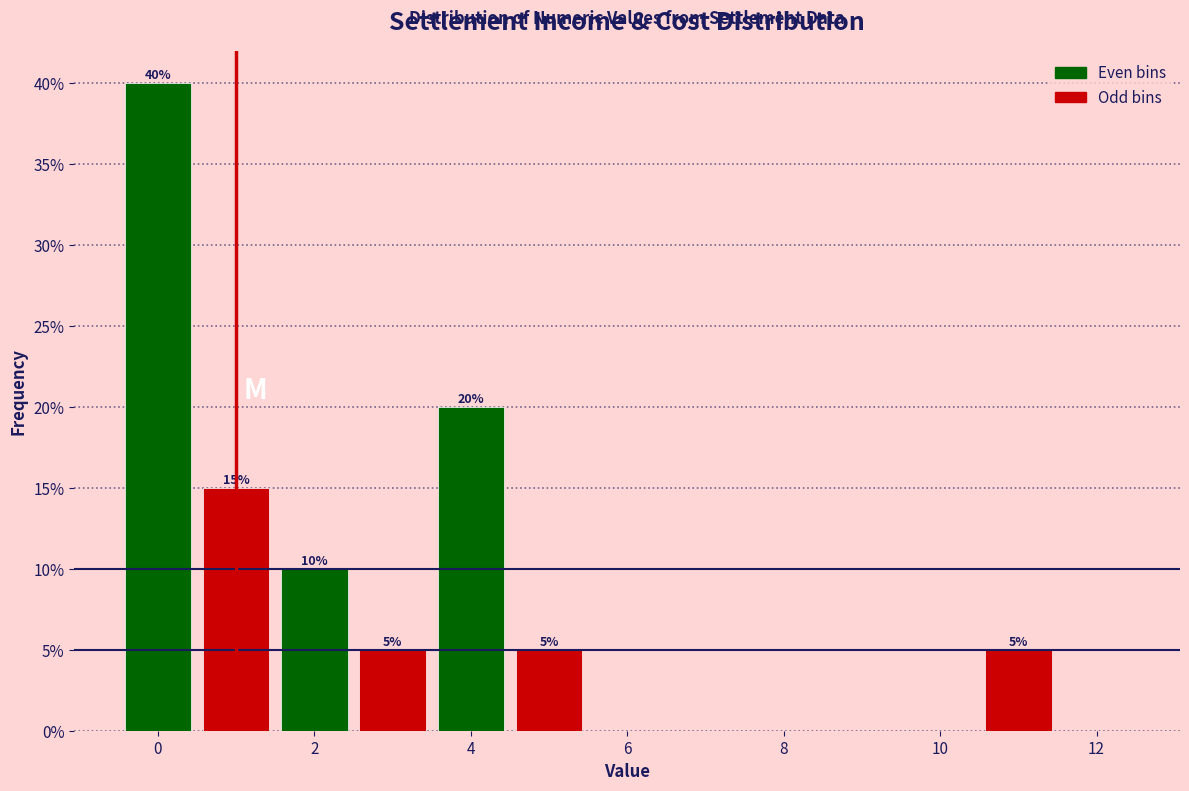

Which range on the x-axis has the tallest bar?

-0.5 to 0.5